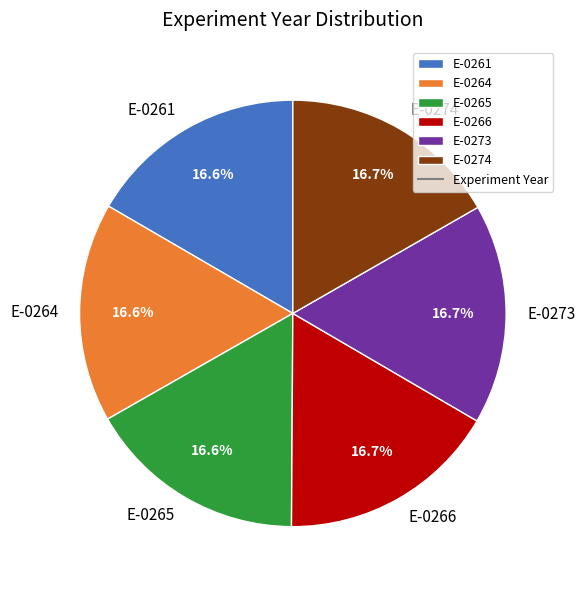

What percentage is NOT represented by E-0273?

83.3%